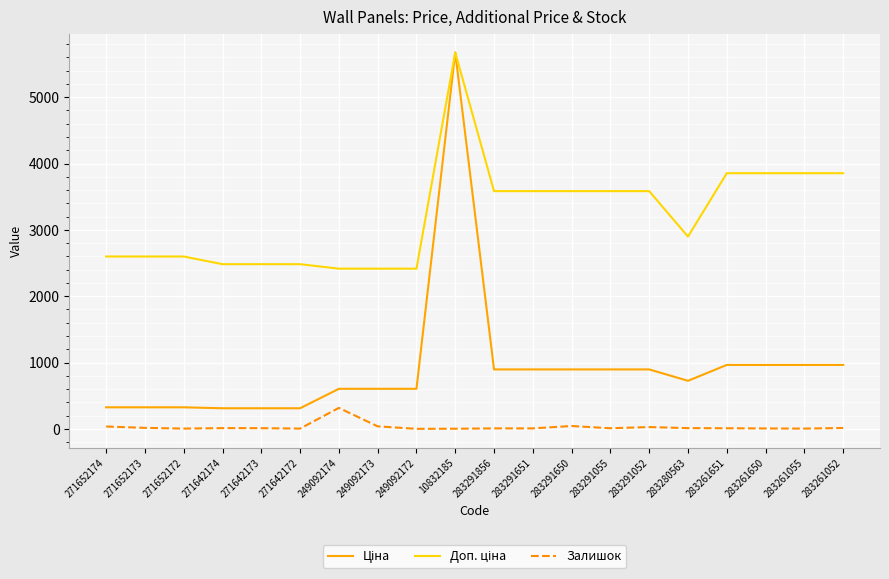

What is the greatest value displayed?

5673.8